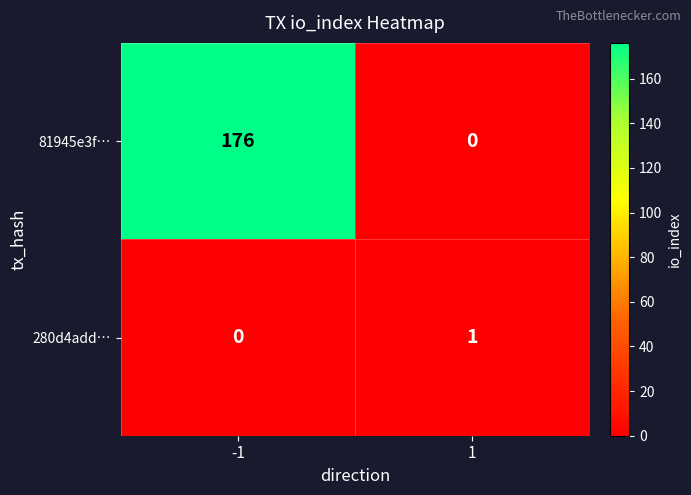

How many positive values does the 280d4add… series have?

1